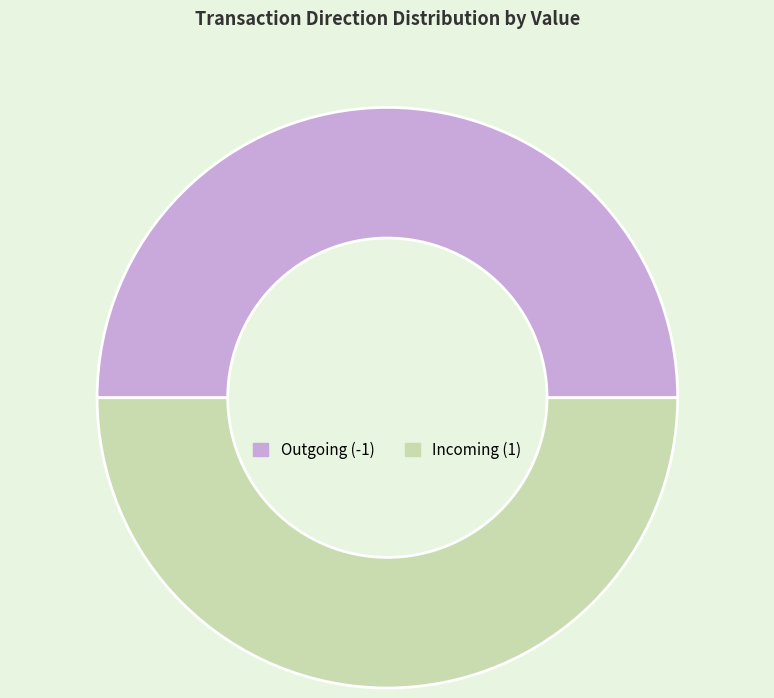

Do Incoming (1) and Outgoing (-1) together represent more than half of the pie?

Yes